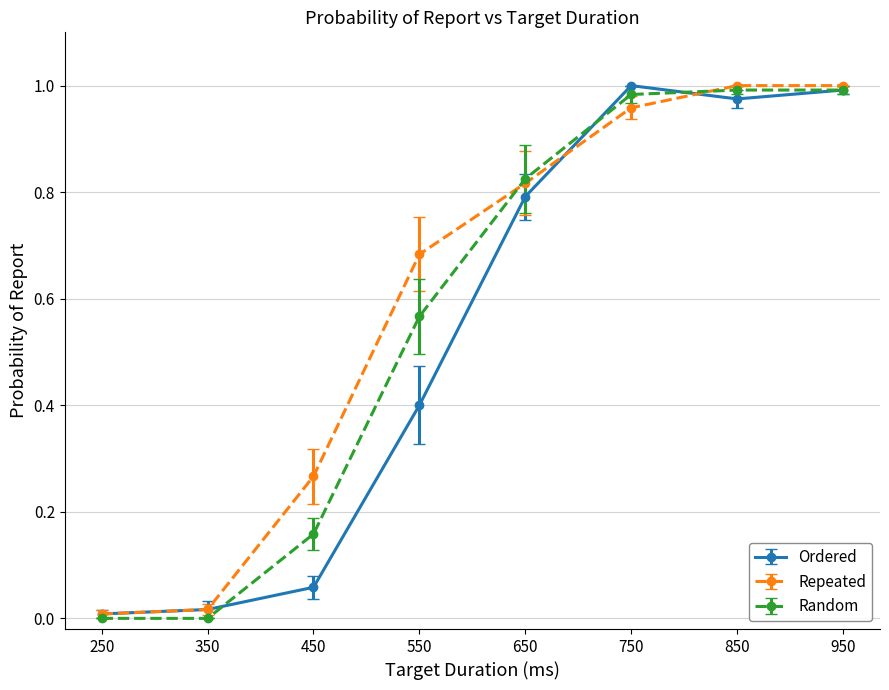

Which series has the largest total across all categories?

Repeated